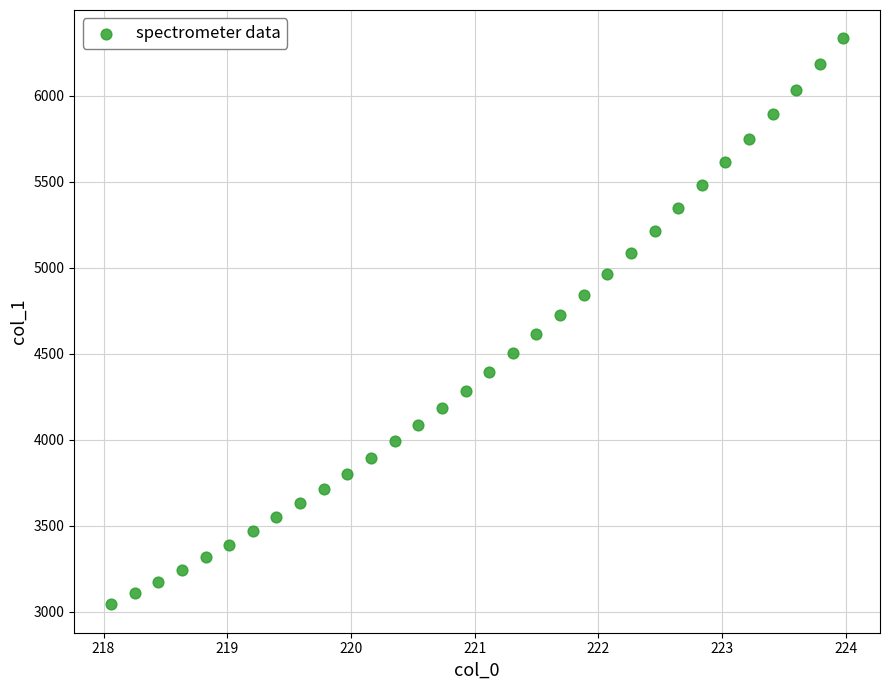

What is the range of X values (max minus min)?

5.9